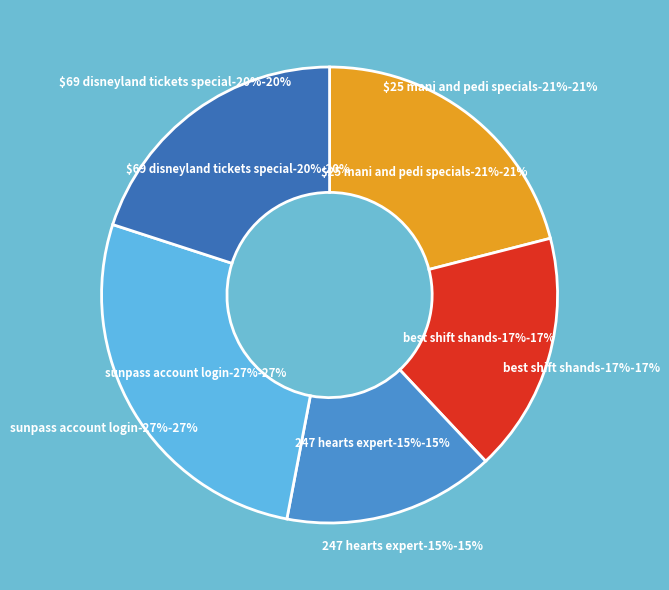

Is it true that обл. Варна is 27% of the pie?

False